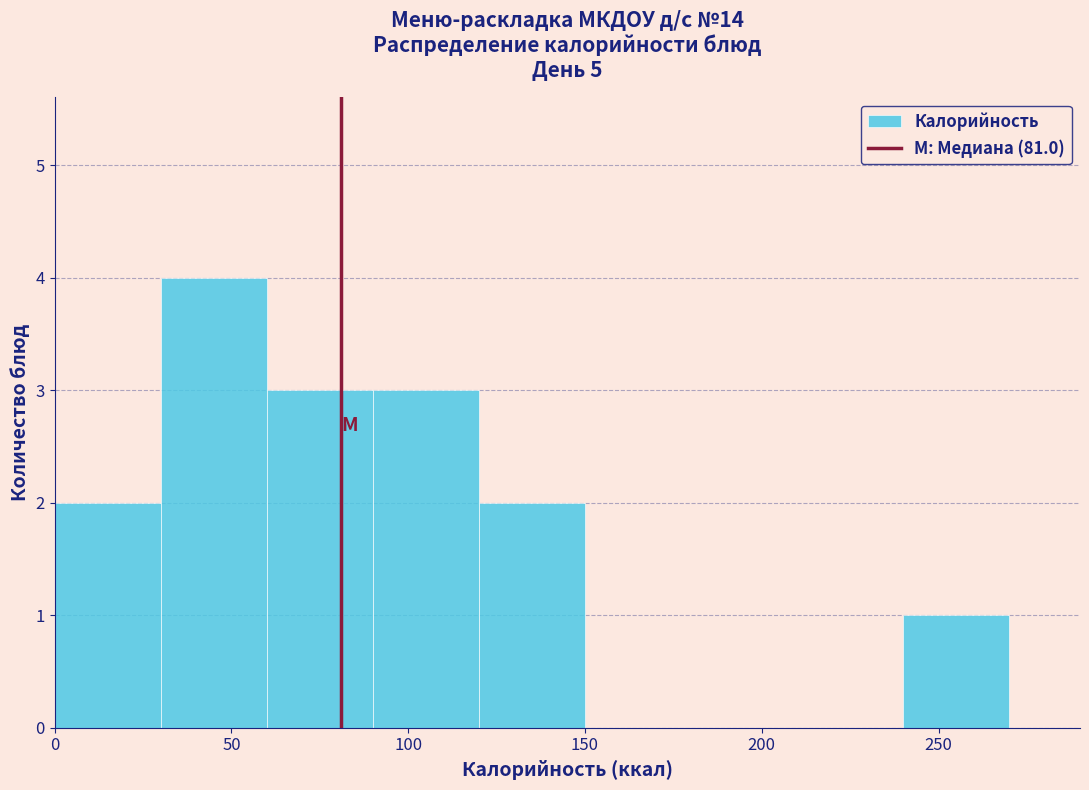

Over which range of the x-axis is the bar tallest?

30 to 60